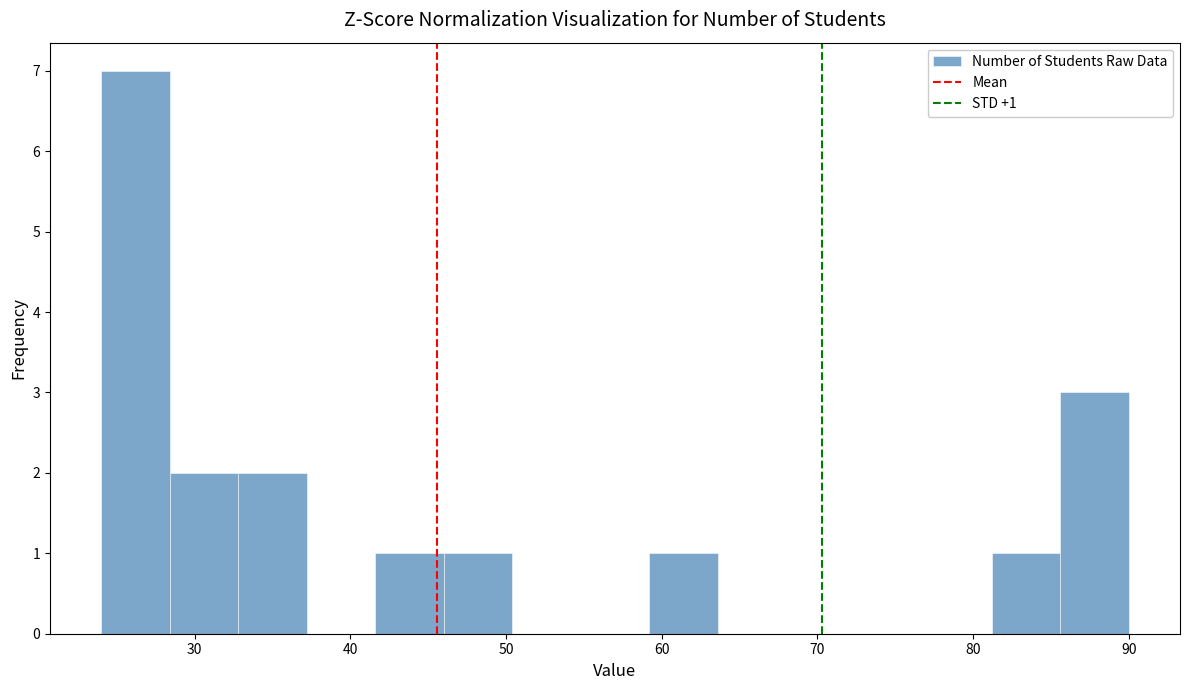

Over which range of the x-axis is the bar tallest?

24.0 to 28.4